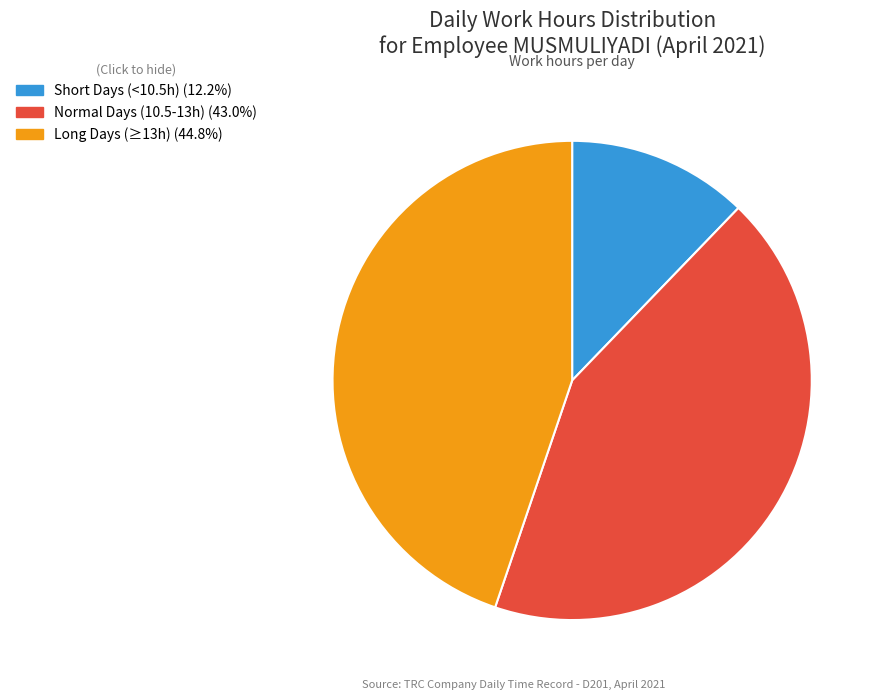

Is there any slice that represents more than half of the pie?

No